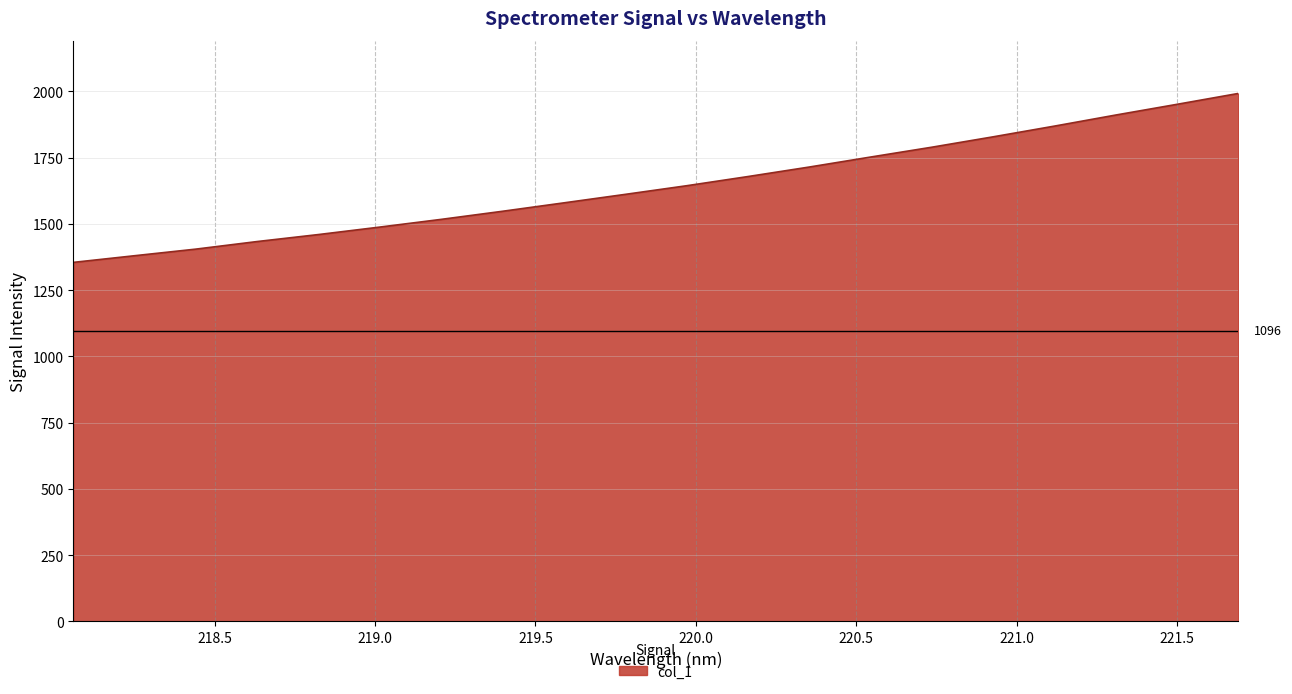

What is the minimum value shown in the chart?

1354.7